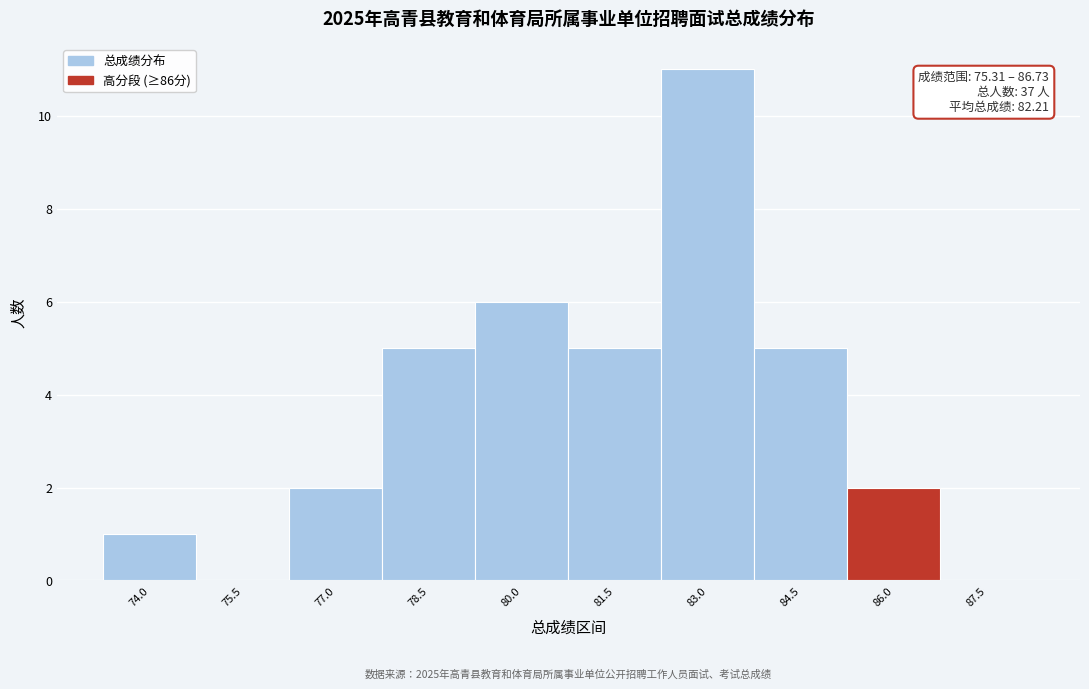

Reading right to left, extract all data points from this chart.

87.5=0	86.0=2	84.5=5	83.0=11	81.5=5	80.0=6	78.5=5	77.0=2	75.5=0	74.0=1